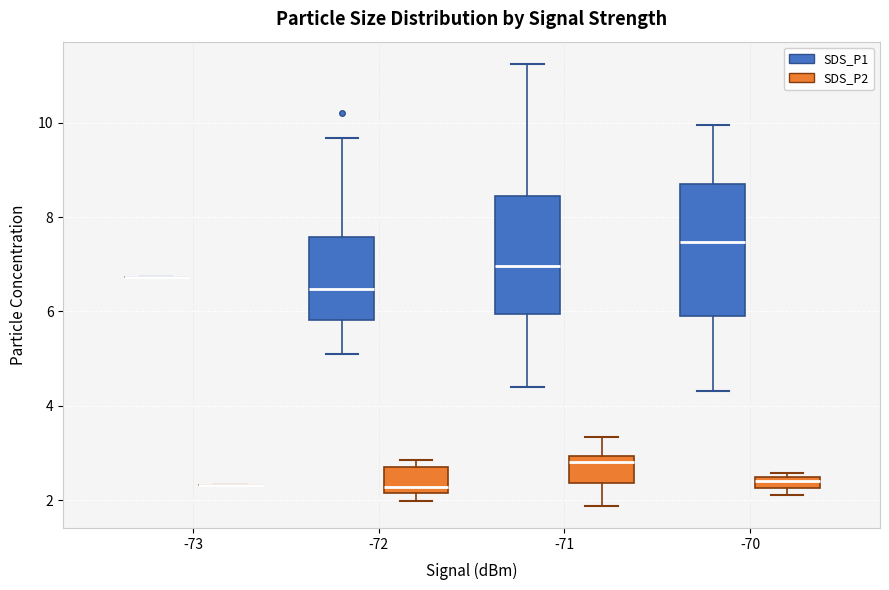

Where does the median line of the box for -71 (SDS_P2) sit on the y-axis? The values are not printed on the chart, so give them approximately, as read against the axis.

2.8